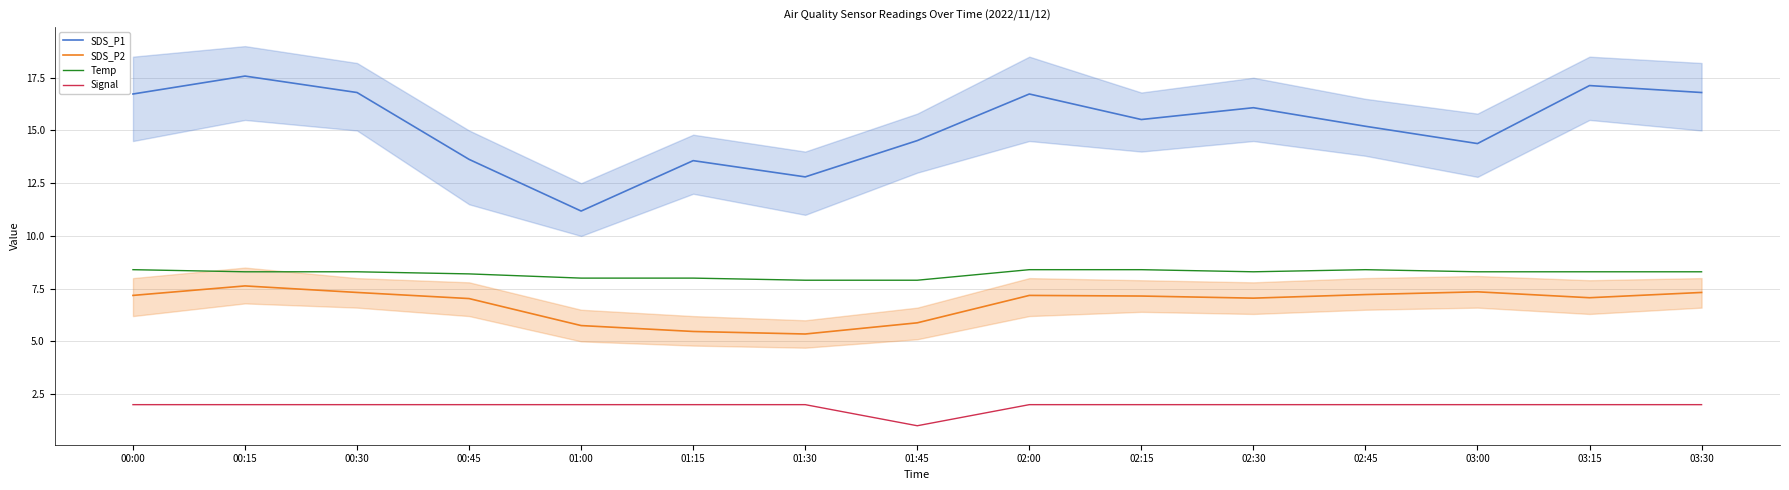

Reading left to right, what are all the values shown in this chart?

SDS_P1: 16.7	17.6	16.8	13.6	11.2	13.6	12.8	14.5	16.7	15.5	16.1	15.2	14.4	17.1	16.8
SDS_P2: 7.2	7.6	7.3	7.0	5.8	5.5	5.3	5.9	7.2	7.2	7.0	7.2	7.3	7.1	7.3
Temp: 8.4	8.3	8.3	8.2	8.0	8.0	7.9	7.9	8.4	8.4	8.3	8.4	8.3	8.3	8.3
Signal: 2.0	2.0	2.0	2.0	2.0	2.0	2.0	1.0	2.0	2.0	2.0	2.0	2.0	2.0	2.0